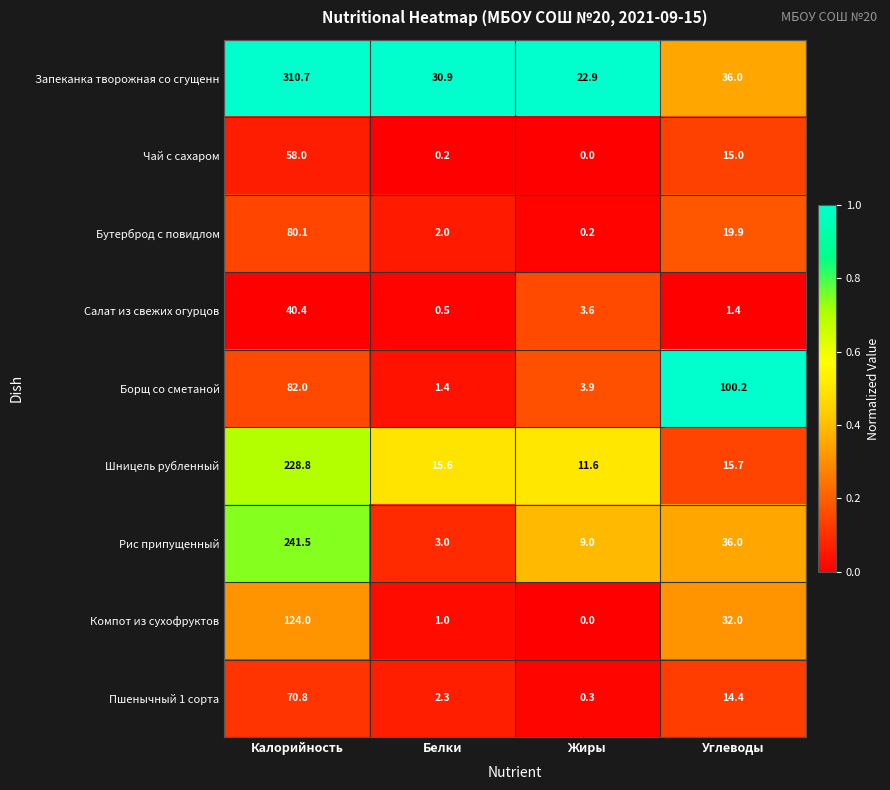

Between Белки and Жиры, which series saw the biggest shift?

Запеканка творожная со сгущенн